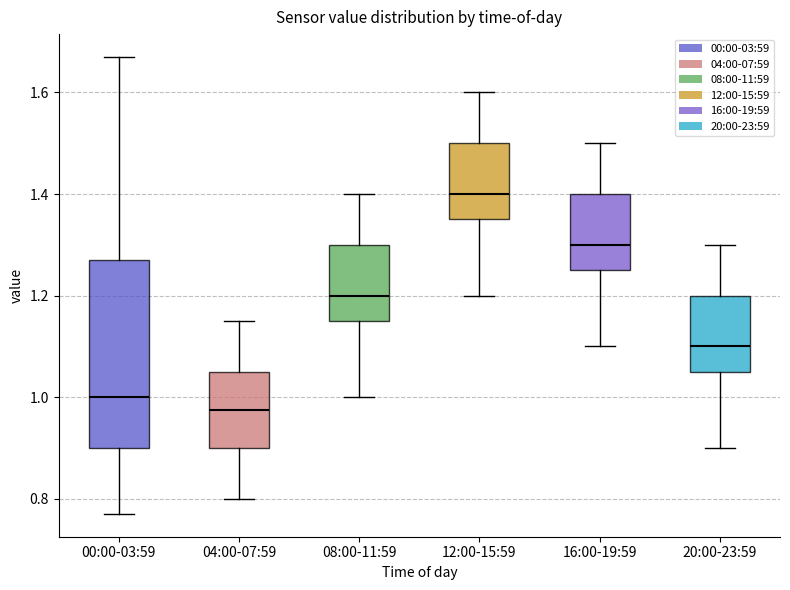

Which box is the tallest, from its lower edge to its upper edge?

00:00-03:59